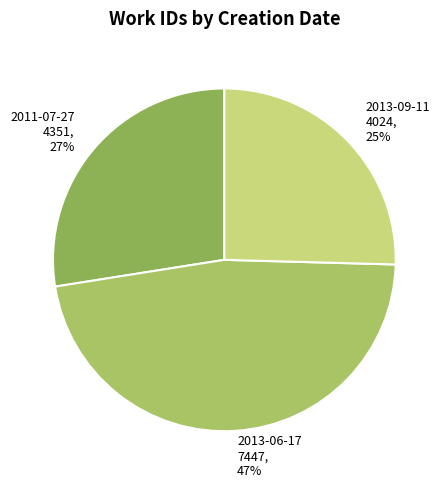

Which category has the smallest portion of the pie?

2013-09-11